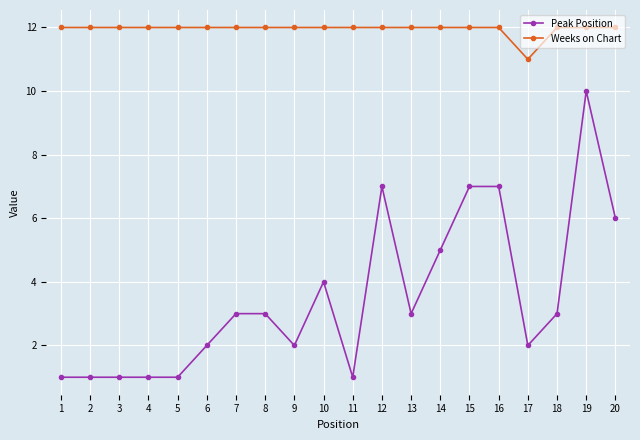

Rank the series by their average value, from highest to lowest.

Weeks on Chart, Peak Position